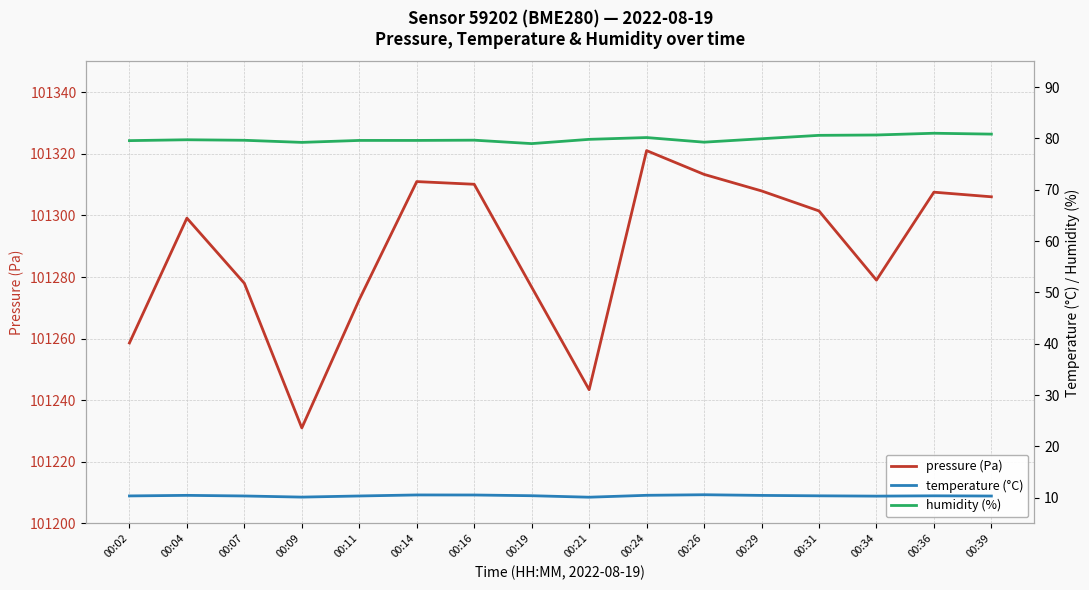

Count the temperature (°C) values in the range 10 to 11.

16